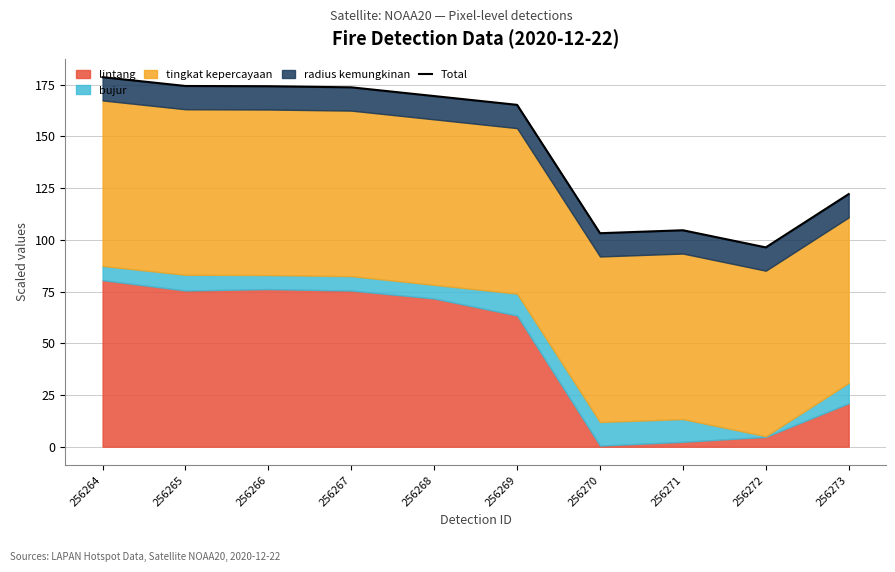

At which category does the chart reach its peak across all series?

256264